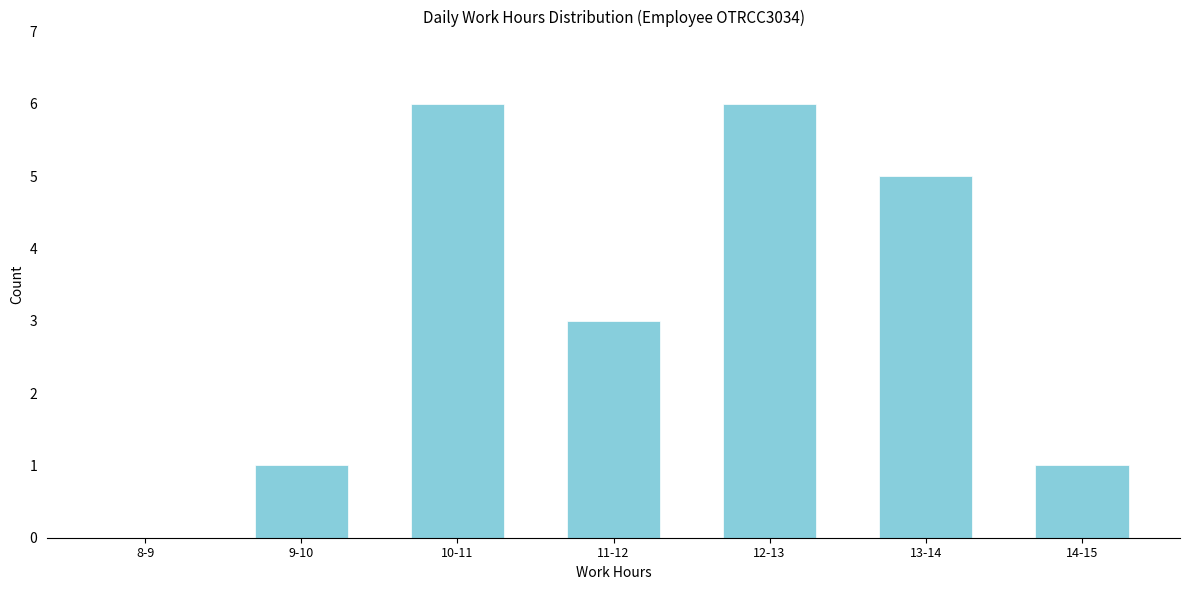

Reading left to right, extract all data points from this chart.

8-9=0	9-10=1	10-11=6	11-12=3	12-13=6	13-14=5	14-15=1